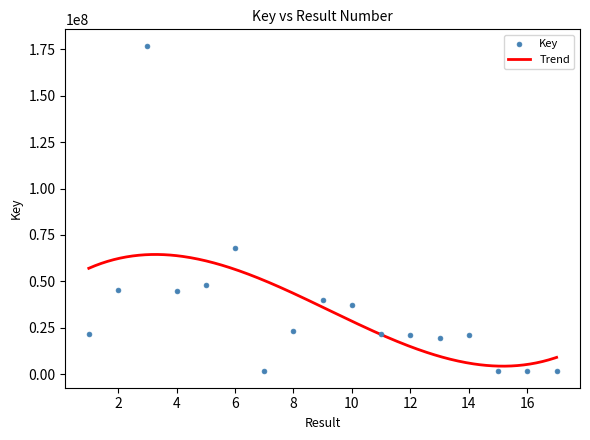

What is the change in value from 6 to 11?

-46502905